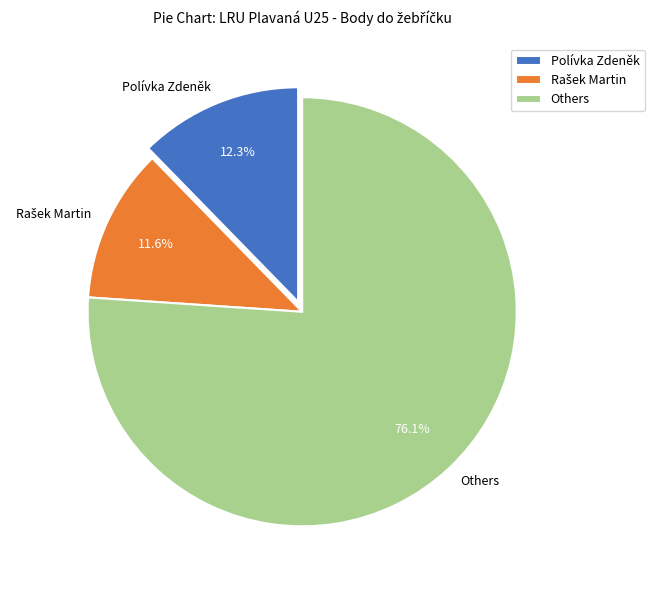

Between Others and Polívka Zdeněk, which is larger?

Others